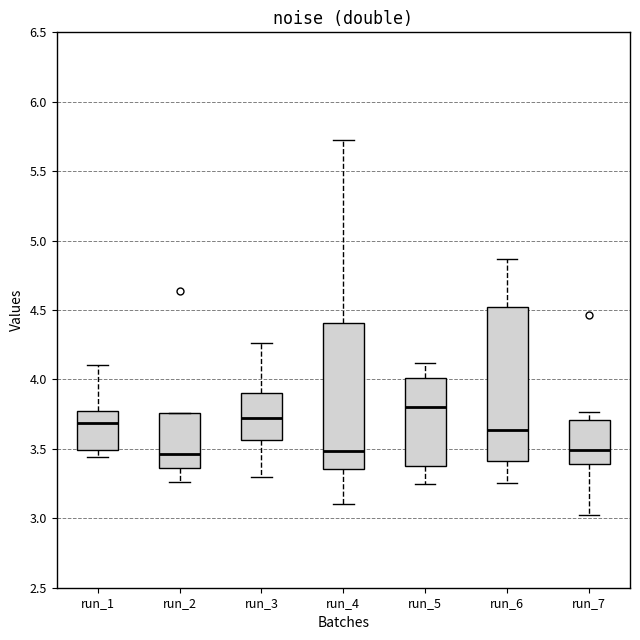

Reading left to right, transcribe this box plot: for each box, give where its median line is, the range the box spans, and where its two whiskers end, as read against the y-axis. The values are not printed on the chart, so give them approximately, as read against the axis.

run_1: median 3.70, box 3.50 to 3.80, whiskers 3.45 to 4.10
run_2: median 3.45, box 3.35 to 3.75, whiskers 3.25 to 3.75
run_3: median 3.70, box 3.55 to 3.90, whiskers 3.30 to 4.25
run_4: median 3.50, box 3.35 to 4.40, whiskers 3.10 to 5.70
run_5: median 3.80, box 3.40 to 4.00, whiskers 3.25 to 4.10
run_6: median 3.65, box 3.40 to 4.50, whiskers 3.25 to 4.85
run_7: median 3.50, box 3.40 to 3.70, whiskers 3.00 to 3.75